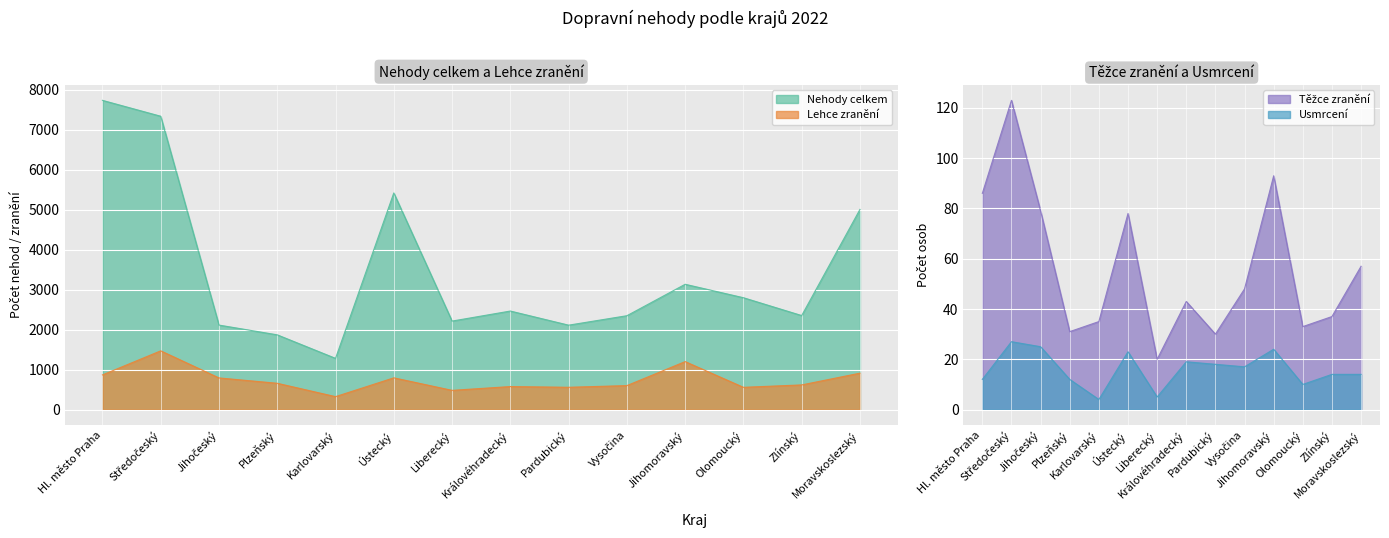

The value of Nehody celkem at Karlovarský is 1280. True or false?

True